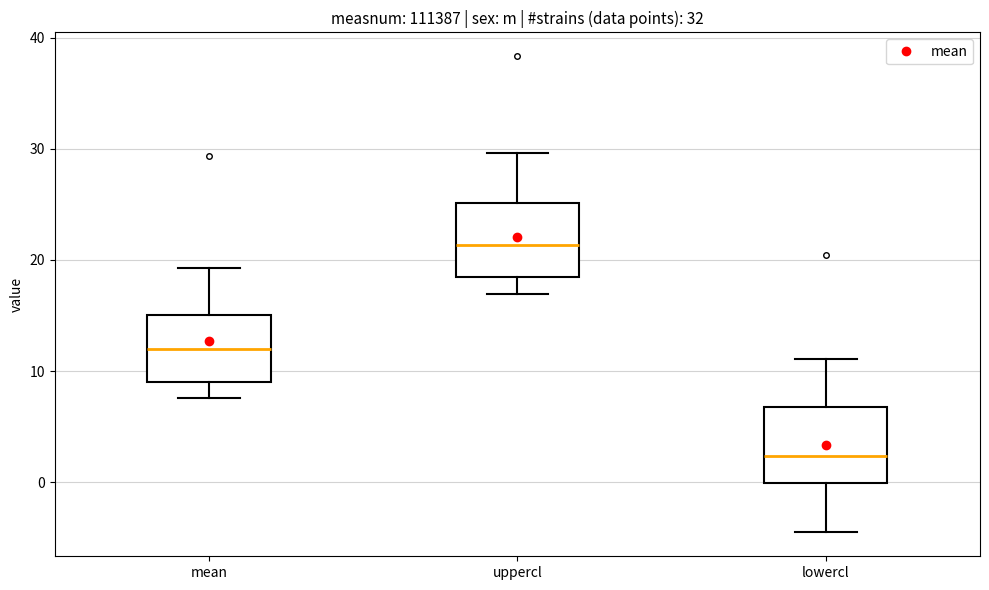

Which box has the lowest median line?

lowercl